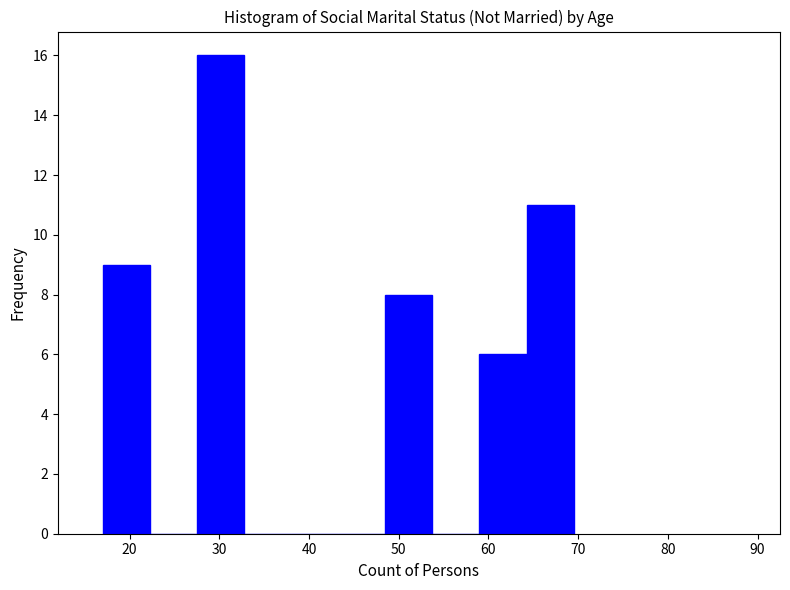

What is the height of the bar covering 49 to 54 on the x-axis? Neither the bar edges nor the heights are printed on the chart, so give them approximately, as read against the axes.

8